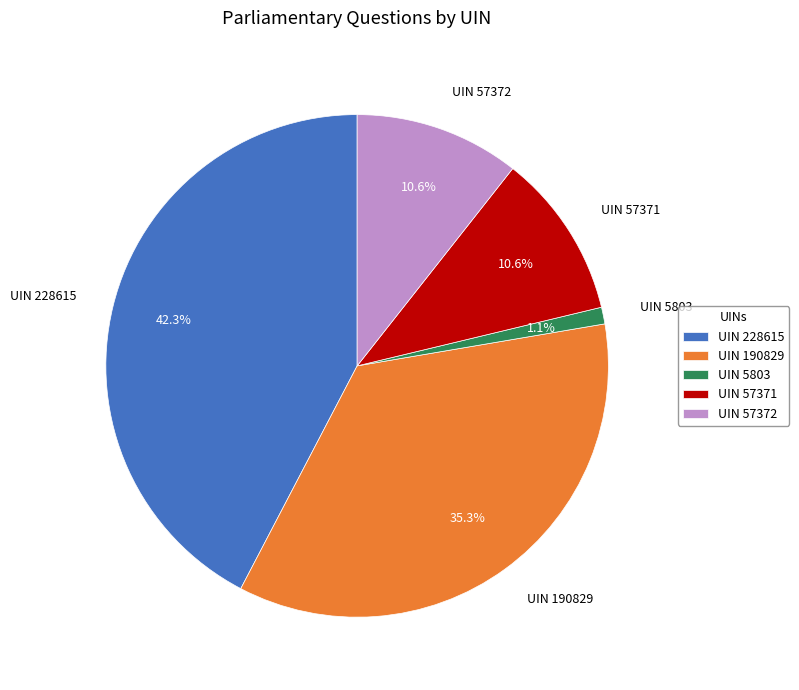

What is the largest slice in the pie chart?

UIN 228615